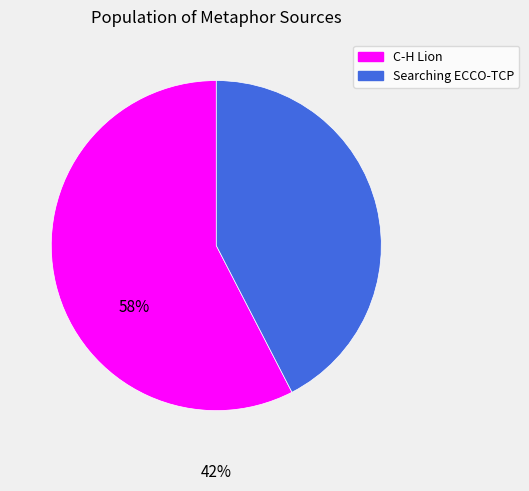

Count the number of slices in the pie.

2